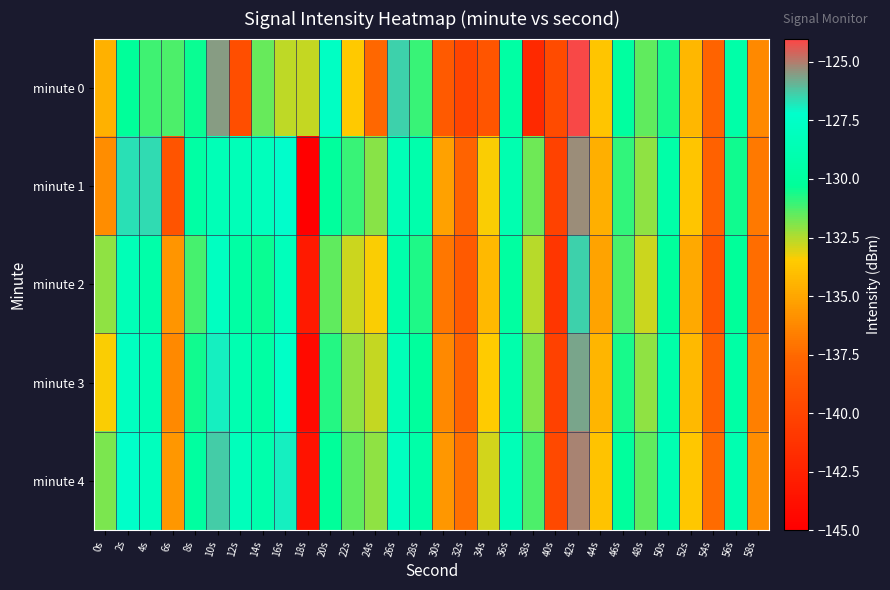

What is the spread (max minus min) of values at 44s?

1.4